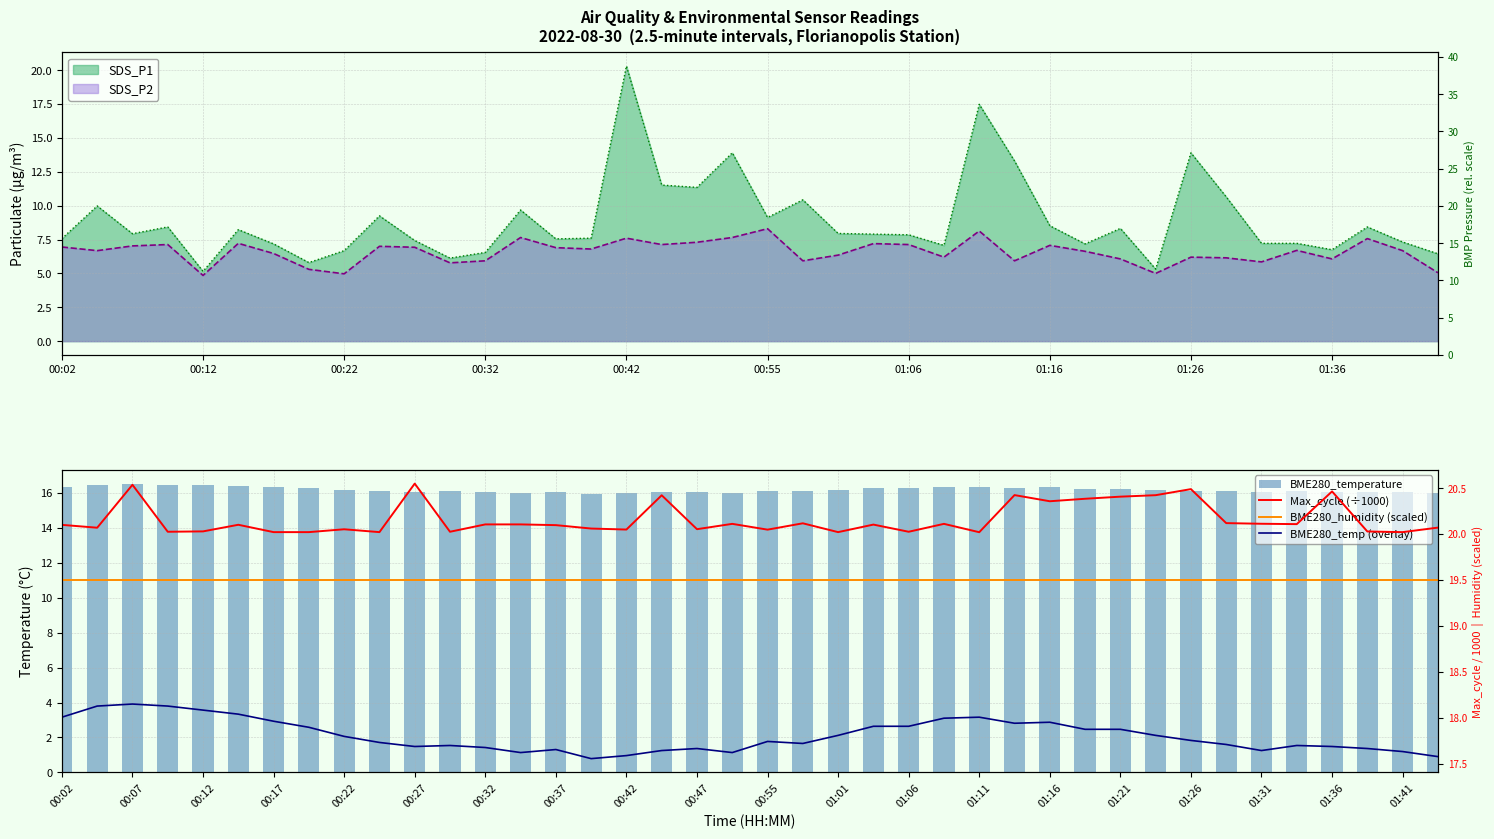

Between 18 and 38, which series saw the biggest shift?

BME280_temp (overlay)